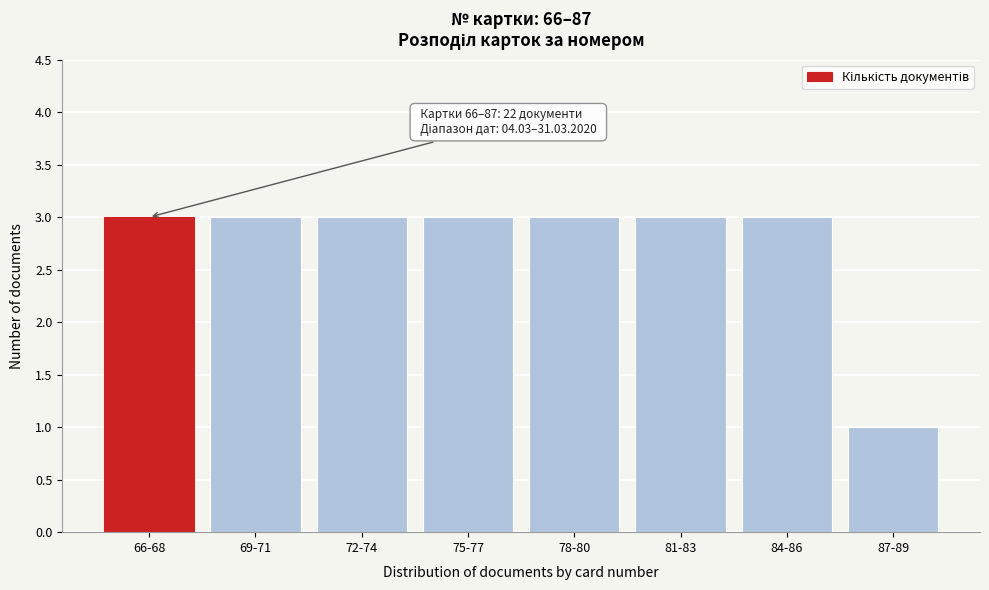

Reading left to right, what are all the values shown in this chart?

66-68=3	69-71=3	72-74=3	75-77=3	78-80=3	81-83=3	84-86=3	87-89=1